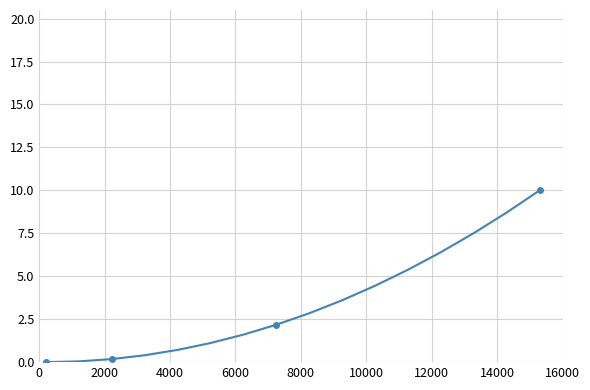

What is the difference between the second highest and minimum values?

8.7